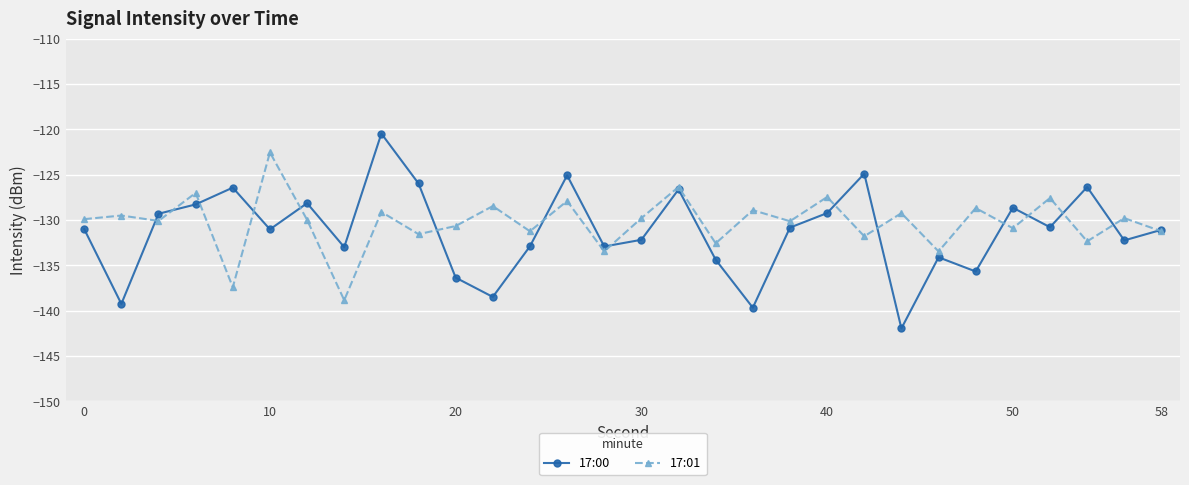

What is the value of the 17:00 point at the 25th from the left?

-135.7